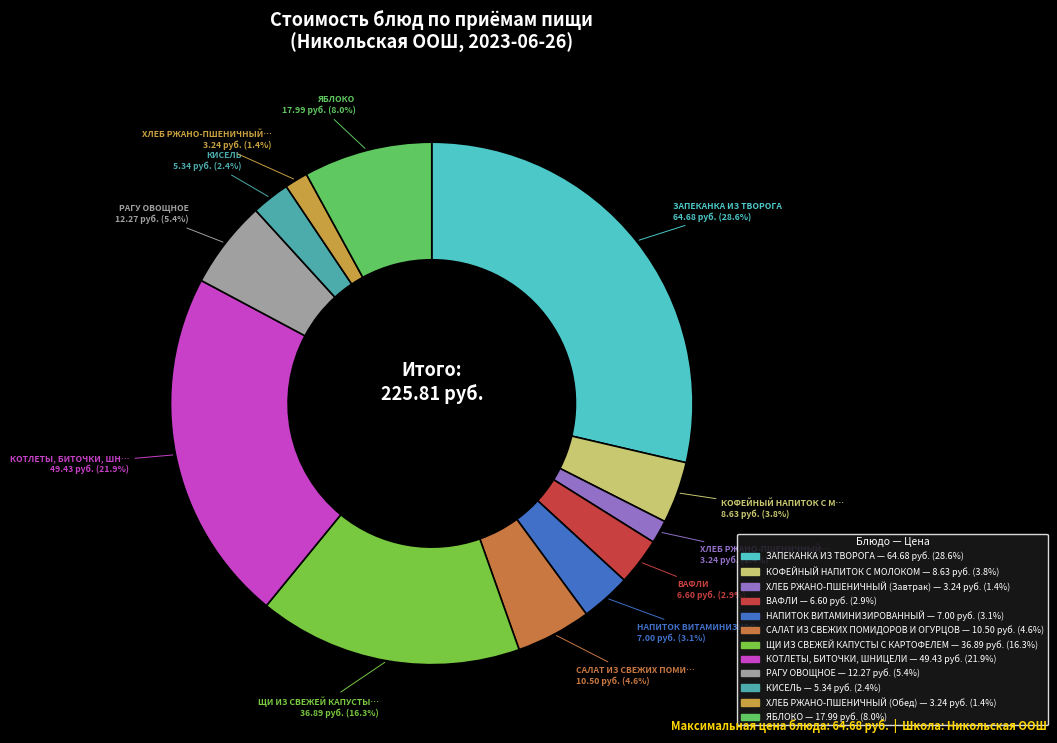

How many slices are in this pie chart?

12